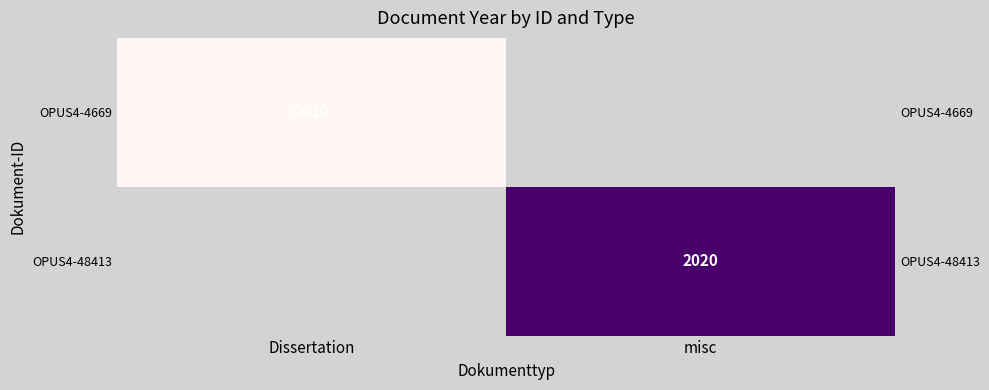

True or false: OPUS4-48413 has a value of 1020 at misc.

False